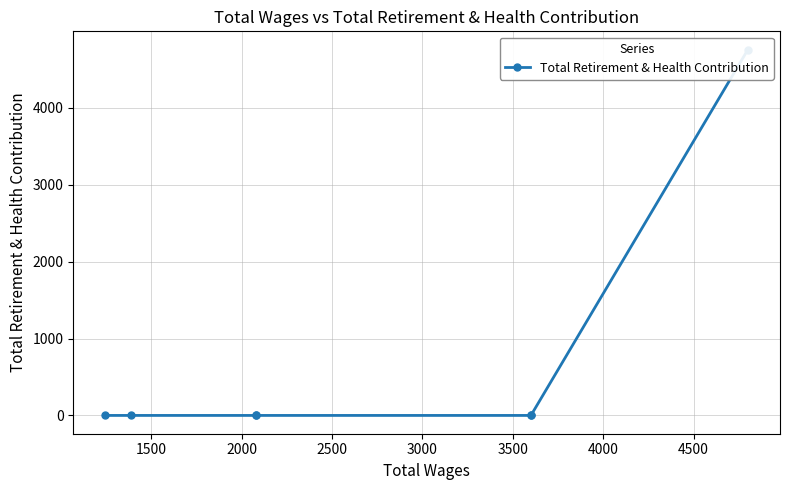

Is it true that the value at 2000 is 0?

True